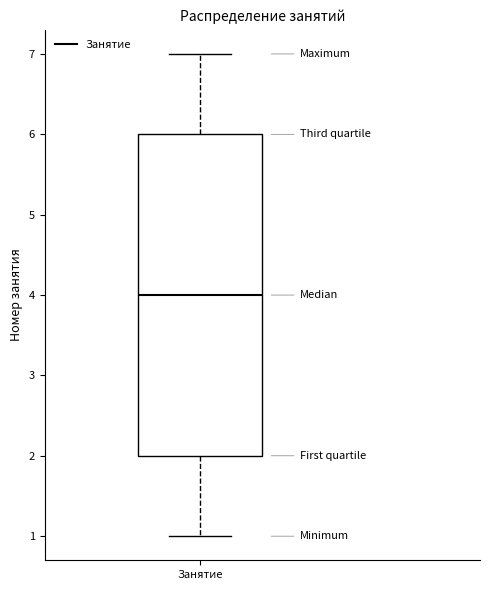

Where does the upper whisker of the box for Занятие end on the y-axis? The values are not printed on the chart, so give them approximately, as read against the axis.

7